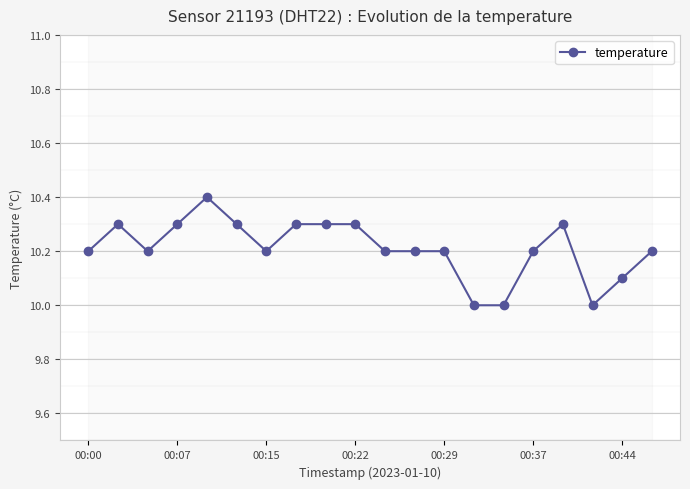

Reading right to left, list all the values displayed in this chart.

10.2	10.1	10.0	10.3	10.2	10.0	10.0	10.2	10.2	10.2	10.3	10.3	10.3	10.2	10.3	10.4	10.3	10.2	10.3	10.2